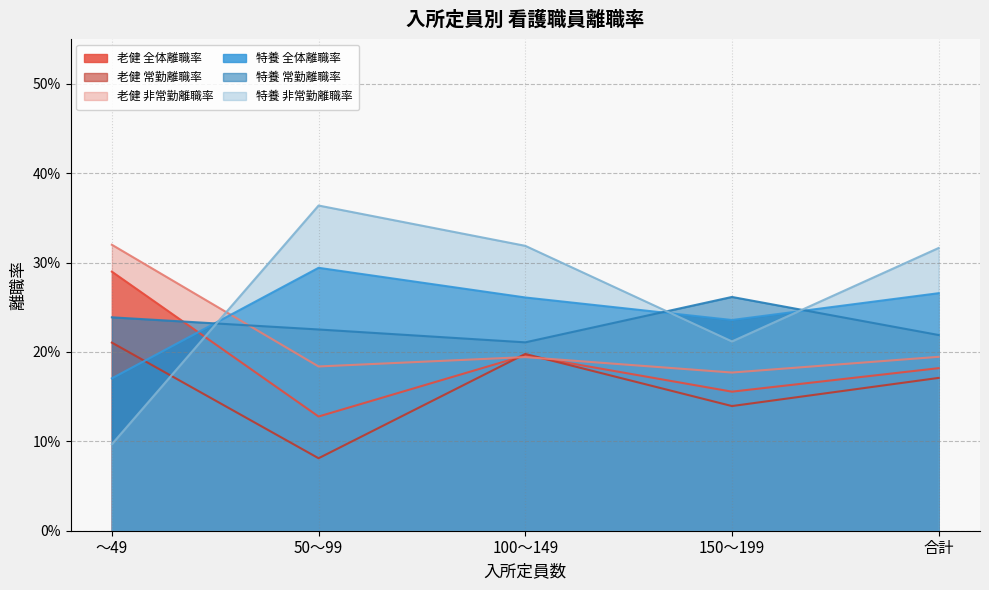

Which label corresponds to the largest value in the chart?

50～99